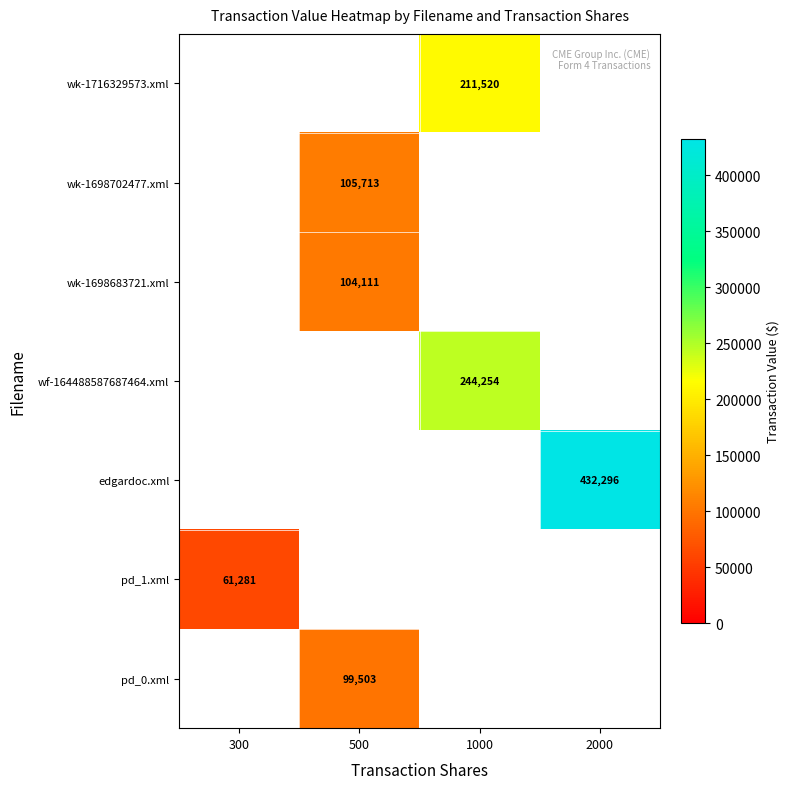

What is the maximum value shown in the chart?

432296